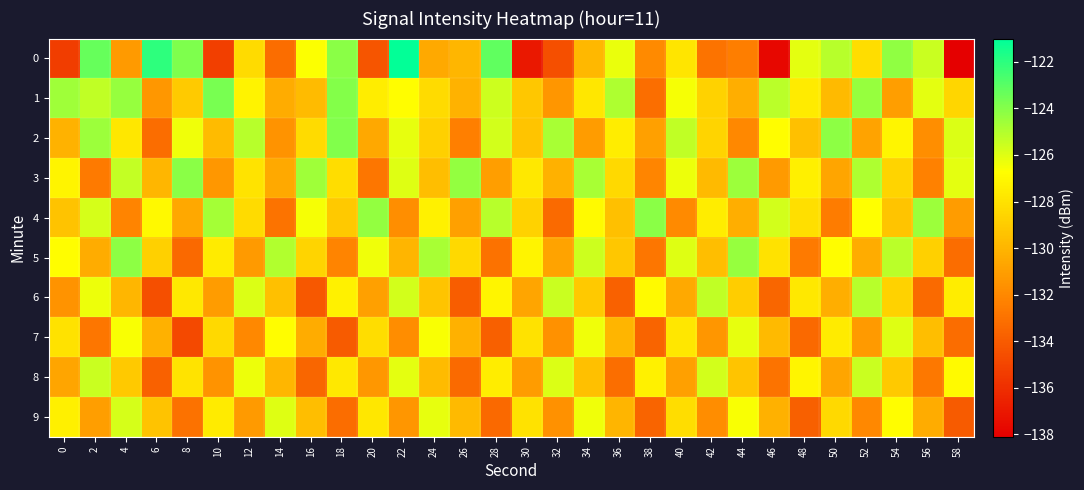

Reading left to right, transcribe all the data shown in this chart.

0: 0=-135.3	2=-123.3	4=-131.2	6=-122.0	8=-123.8	10=-135.3	12=-128.3	14=-133.2	16=-126.7	18=-124.1	20=-134.3	22=-121.1	24=-130.5	26=-129.9	28=-123.2	30=-137.0	32=-134.5	34=-129.9	36=-126.3	38=-131.9	40=-127.8	42=-132.9	44=-132.5	46=-137.8	48=-126.1	50=-125.1	52=-128.2	54=-124.2	56=-125.5	58=-138.0
1: 0=-124.6	2=-125.3	4=-124.4	6=-131.3	8=-129.1	10=-123.7	12=-127.2	14=-130.4	16=-129.7	18=-123.9	20=-127.5	22=-126.8	24=-128.3	26=-130.1	28=-125.6	30=-129.2	32=-131.4	34=-127.8	36=-124.9	38=-133.1	40=-126.5	42=-128.7	44=-130.3	46=-125.2	48=-127.6	50=-129.8	52=-124.4	54=-131.0	56=-126.1	58=-128.5
2: 0=-130.1	2=-124.5	4=-127.8	6=-133.2	8=-126.4	10=-129.7	12=-125.1	14=-131.5	16=-128.3	18=-123.9	20=-130.6	22=-126.2	24=-128.8	26=-132.4	28=-125.7	30=-129.3	32=-124.8	34=-131.1	36=-127.5	38=-130.9	40=-125.3	42=-128.6	44=-132.0	46=-126.8	48=-129.5	50=-124.2	52=-130.8	54=-127.1	56=-131.7	58=-125.9
3: 0=-127.2	2=-132.6	4=-125.4	6=-129.9	8=-124.1	10=-131.3	12=-127.9	14=-130.5	16=-124.6	18=-128.2	20=-132.8	22=-126.0	24=-129.6	26=-124.3	28=-131.0	30=-127.7	32=-130.2	34=-124.8	36=-128.4	38=-132.1	40=-126.3	42=-129.8	44=-124.5	46=-131.2	48=-127.4	50=-130.7	52=-124.9	54=-128.6	56=-132.3	58=-126.1
4: 0=-129.4	2=-125.8	4=-132.2	6=-127.0	8=-130.6	10=-124.7	12=-128.3	14=-132.9	16=-126.5	18=-129.1	20=-124.3	22=-131.7	24=-127.3	26=-130.9	28=-125.1	30=-128.7	32=-133.3	34=-126.9	36=-129.5	38=-124.1	40=-131.9	42=-127.5	44=-130.3	46=-125.7	48=-128.1	50=-132.5	52=-126.7	54=-129.3	56=-124.5	58=-131.1
5: 0=-126.8	2=-130.4	4=-124.2	6=-128.8	8=-133.4	10=-127.6	12=-131.2	14=-125.0	16=-128.6	18=-132.2	20=-126.4	22=-130.0	24=-124.8	26=-128.4	28=-133.0	30=-127.2	32=-130.8	34=-125.6	36=-129.2	38=-132.8	40=-126.0	42=-129.6	44=-124.4	46=-128.0	48=-132.6	50=-126.8	52=-130.4	54=-125.2	56=-128.8	58=-133.2
6: 0=-131.5	2=-126.3	4=-129.9	6=-134.5	8=-127.7	10=-131.1	12=-125.9	14=-129.5	16=-134.1	18=-127.3	20=-130.9	22=-125.7	24=-129.3	26=-133.9	28=-127.1	30=-130.7	32=-125.5	34=-129.1	36=-133.7	38=-126.9	40=-130.5	42=-125.3	44=-128.9	46=-133.5	48=-127.7	50=-130.3	52=-125.1	54=-128.7	56=-133.3	58=-127.5
7: 0=-128.0	2=-132.8	4=-126.6	6=-130.2	8=-134.8	10=-128.4	12=-132.0	14=-126.8	16=-130.4	18=-134.0	20=-128.2	22=-131.8	24=-126.6	26=-130.2	28=-133.8	30=-128.0	32=-131.6	34=-126.4	36=-130.0	38=-133.6	40=-127.8	42=-131.4	44=-126.2	46=-129.8	48=-133.4	50=-127.6	52=-131.2	54=-126.0	56=-129.6	58=-133.2
8: 0=-130.7	2=-125.5	4=-129.1	6=-133.7	8=-127.9	10=-131.5	12=-126.3	14=-129.9	16=-133.5	18=-127.7	20=-131.3	22=-126.1	24=-129.7	26=-133.3	28=-127.5	30=-131.1	32=-125.9	34=-129.5	36=-133.1	38=-127.3	40=-130.9	42=-125.7	44=-129.3	46=-132.9	48=-127.1	50=-130.7	52=-125.5	54=-129.1	56=-132.7	58=-126.9
9: 0=-127.4	2=-131.0	4=-125.8	6=-129.4	8=-133.0	10=-127.6	12=-131.2	14=-126.0	16=-129.6	18=-133.2	20=-127.8	22=-131.4	24=-126.2	26=-129.8	28=-133.4	30=-128.0	32=-131.6	34=-126.4	36=-130.0	38=-133.6	40=-128.2	42=-131.8	44=-126.6	46=-130.2	48=-133.8	50=-128.4	52=-132.0	54=-126.8	56=-130.4	58=-134.0